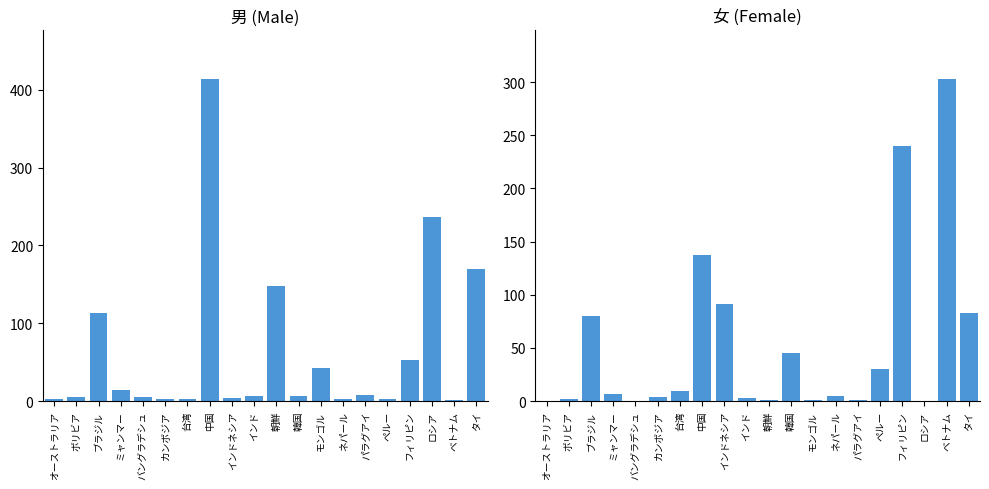

Reading right to left, list all the values displayed in this chart.

男: 169	1	236	53	2	8	2	42	7	148	6	4	414	2	2	5	14	113	5	3
女: 83	303	0	240	30	1	5	1	45	1	3	91	137	9	4	0	7	80	2	0